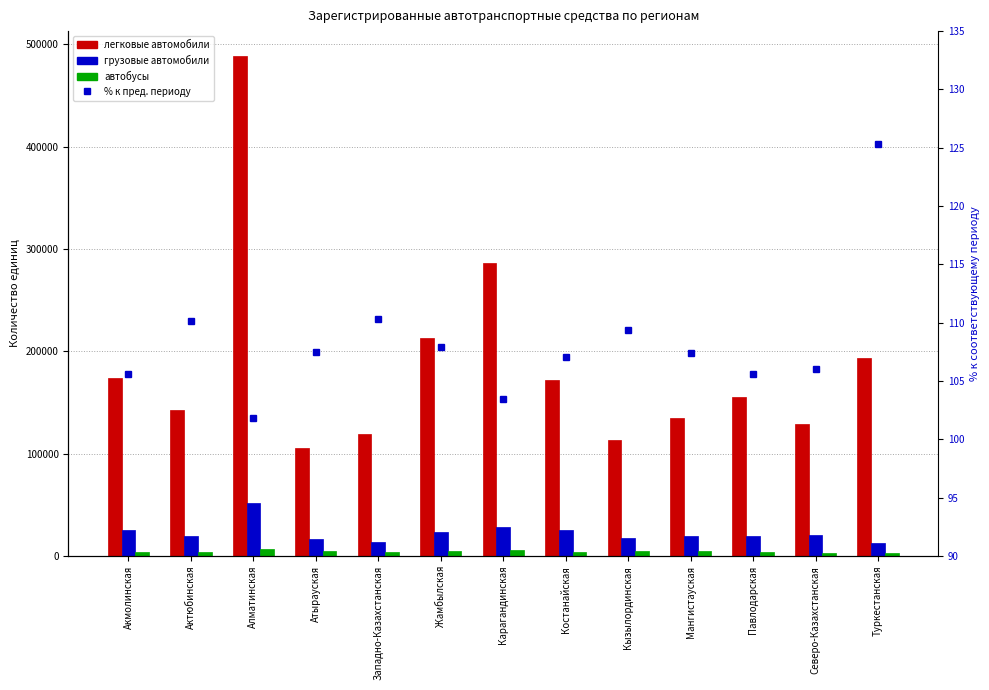

Which category has the highest value across all series?

Алматинская